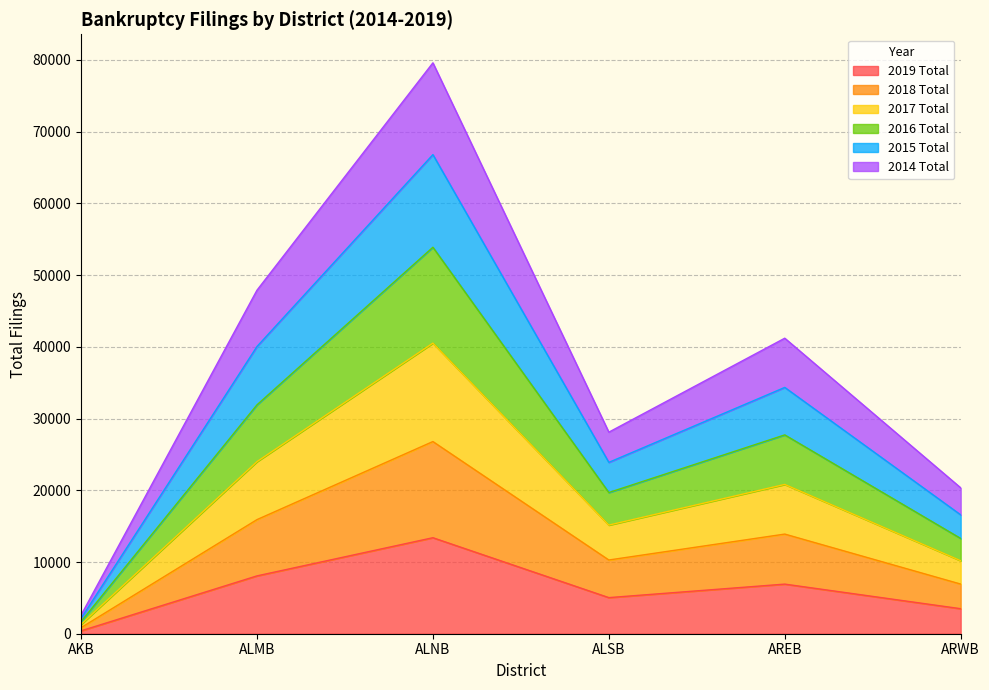

What is the total value across all series at AREB?

41206